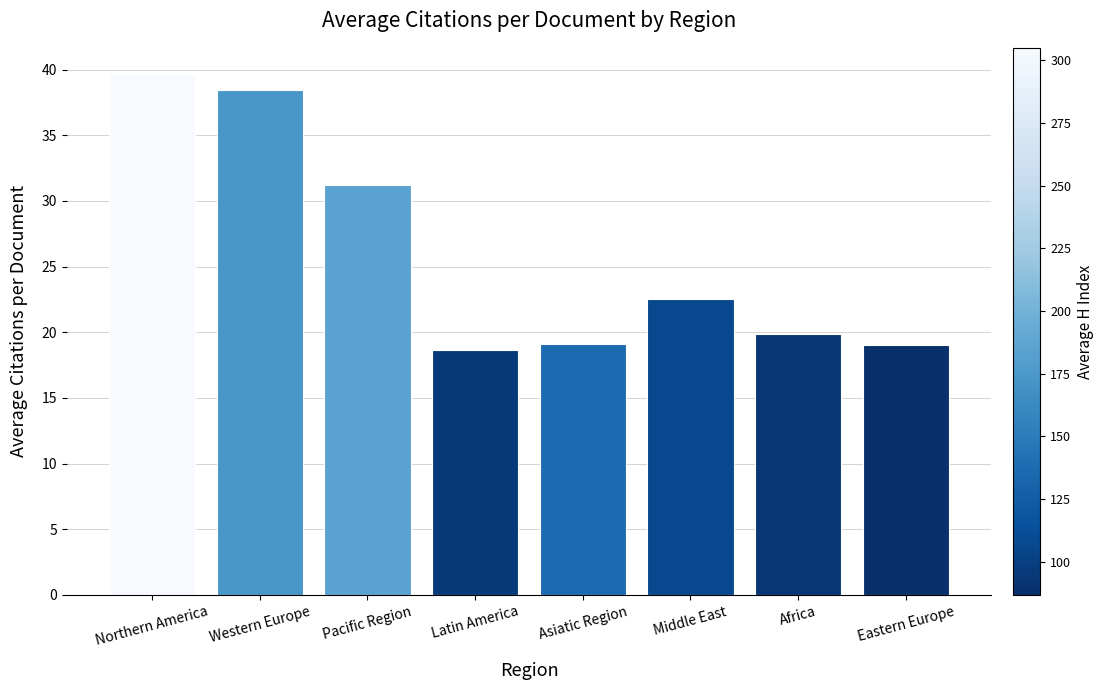

Is it true that the value at Latin America is 18.6?

True